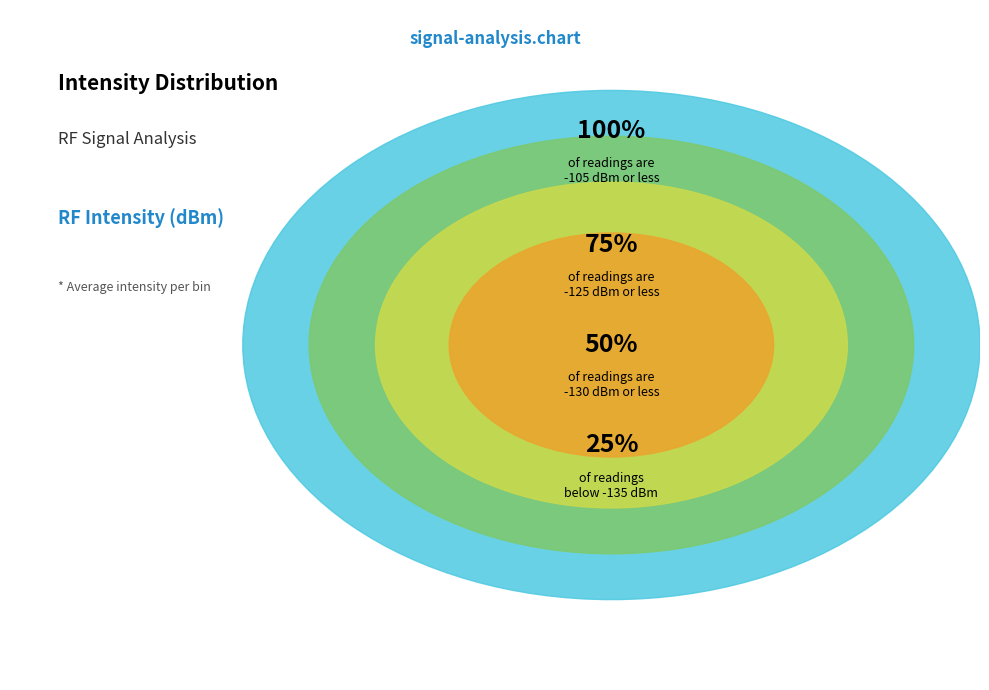

The 8 slice represents 3% of the pie. True or false?

False